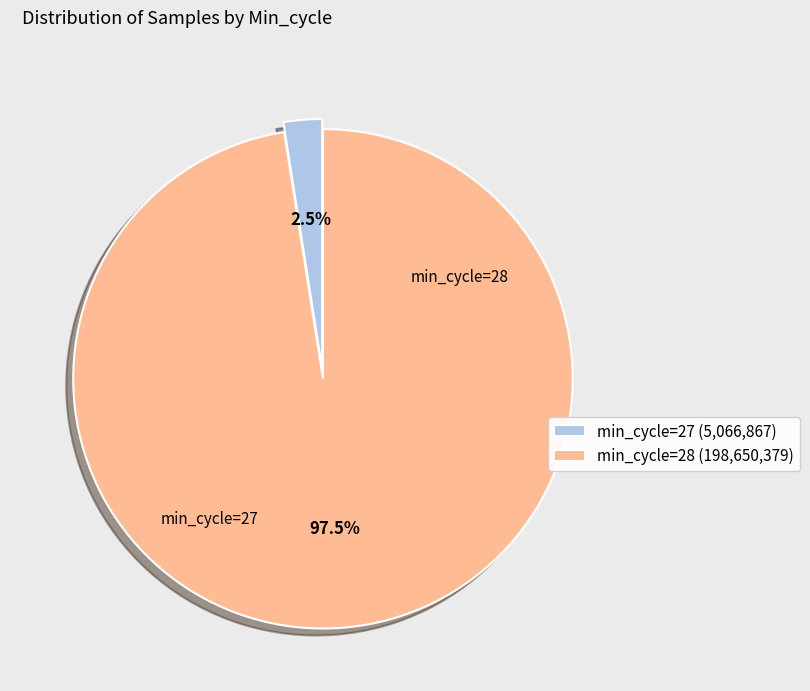

Between min_cycle=28 (198,650,379) and min_cycle=27 (5,066,867), which is larger?

min_cycle=28 (198,650,379)